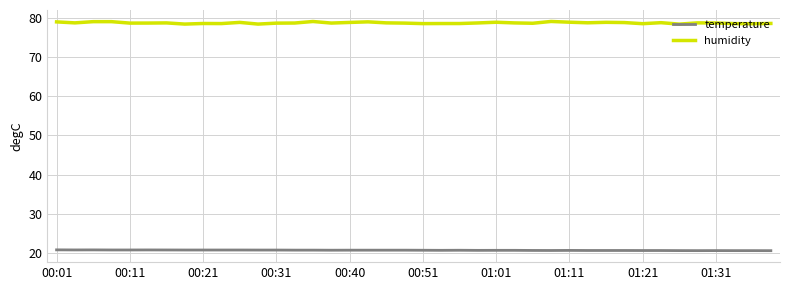

What is the minimum value for temperature?

20.5